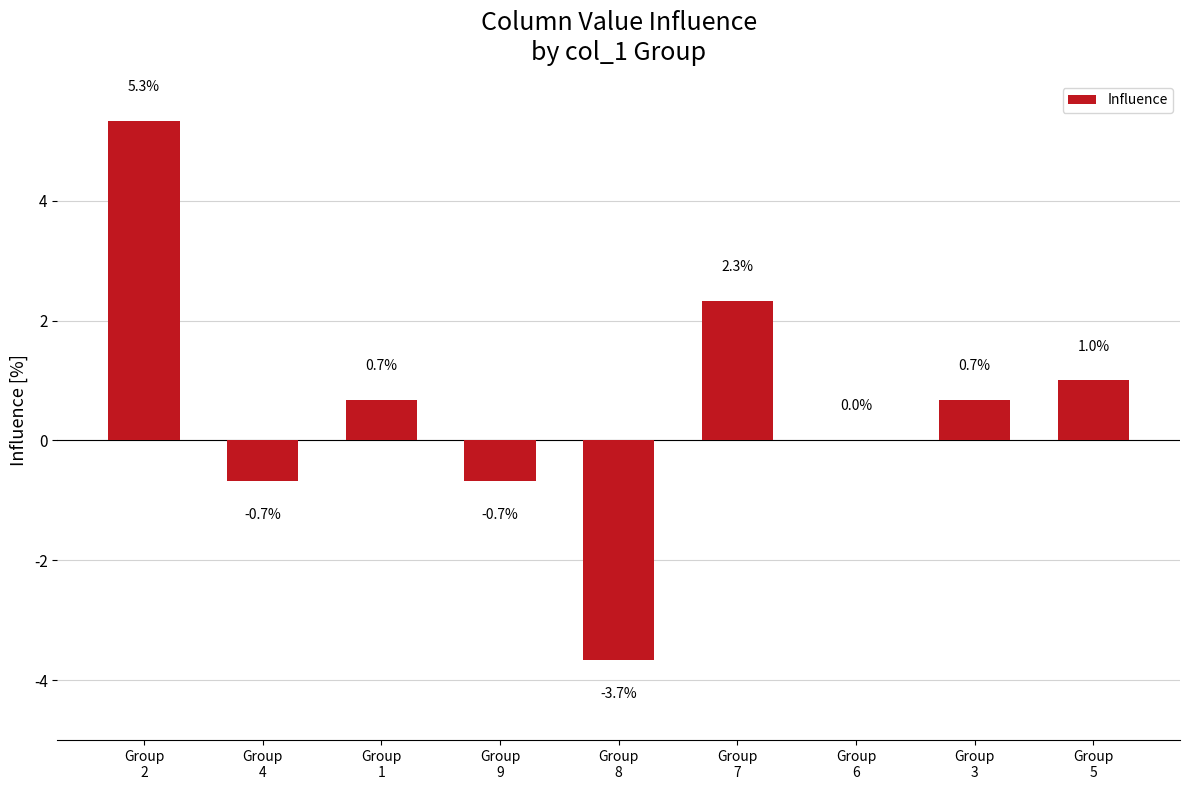

The chart shows a value of 0.7 at Group
3. True or false?

True